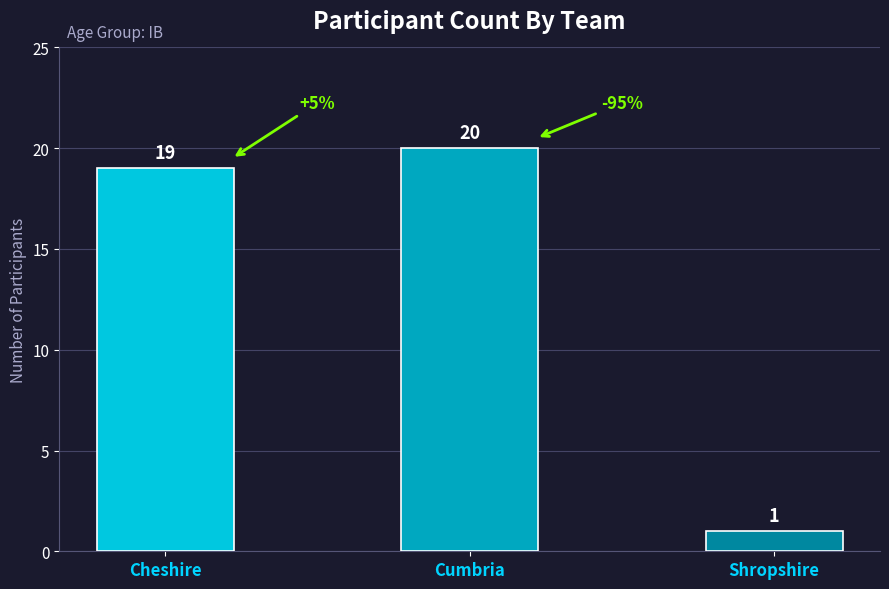

Are the bars grouped side by side (vs. stacked)?

No